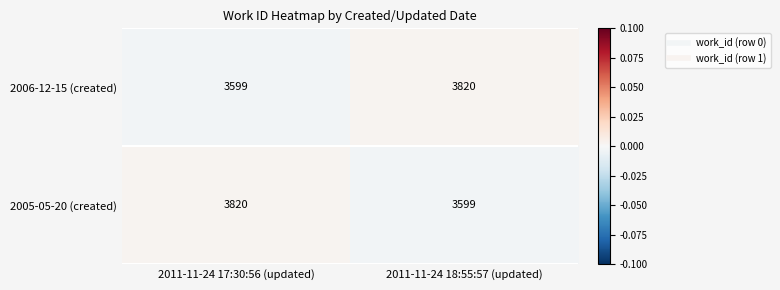

Reading left to right, transcribe all the data shown in this chart.

2006-12-15 (created): 3599	3820
2005-05-20 (created): 3820	3599